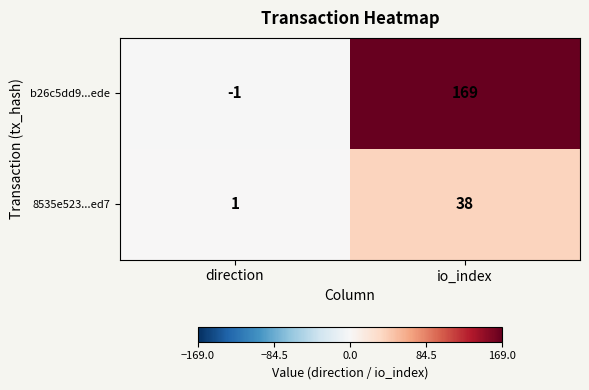

How many data points does each series have?

2